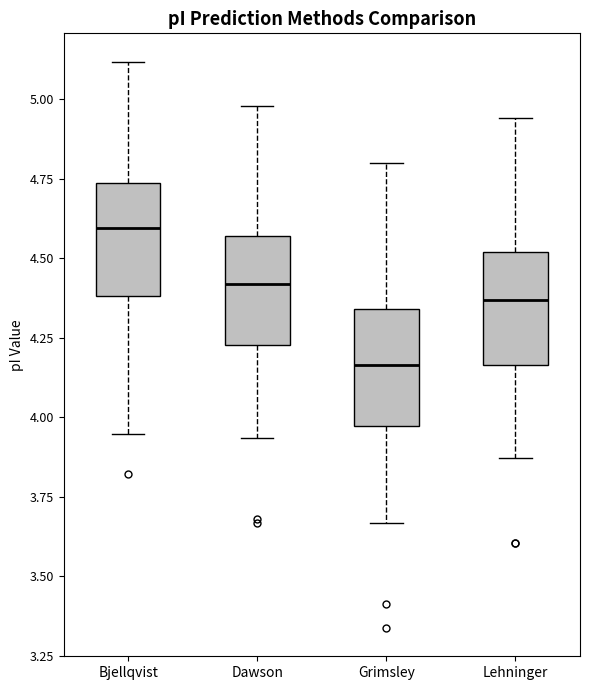

Reading left to right, transcribe this box plot: for each box, give where its median line is, the range the box spans, and where its two whiskers end, as read against the y-axis. The values are not printed on the chart, so give them approximately, as read against the axis.

Bjellqvist: median 4.60, box 4.40 to 4.75, whiskers 3.95 to 5.10
Dawson: median 4.40, box 4.25 to 4.55, whiskers 3.95 to 5.00
Grimsley: median 4.15, box 3.95 to 4.35, whiskers 3.65 to 4.80
Lehninger: median 4.35, box 4.15 to 4.50, whiskers 3.85 to 4.95